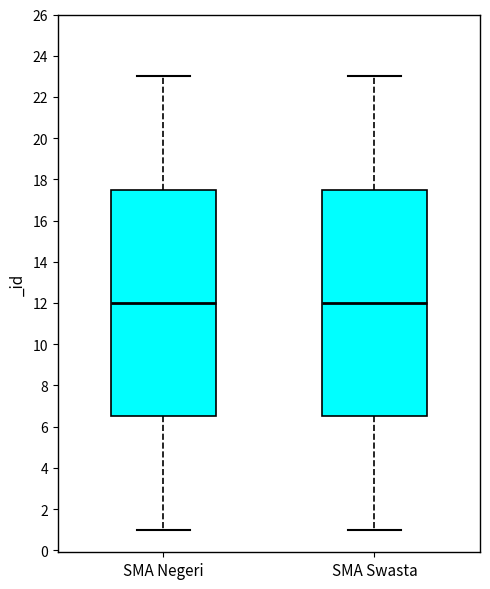

Reading left to right, read every box against the y-axis: the position of its median line, the range the box covers, and the ends of its whiskers. The values are not printed on the chart, so give them approximately, as read against the axis.

SMA Negeri: median 12.0, box 6.6 to 17.6, whiskers 1.0 to 23.0
SMA Swasta: median 12.0, box 6.6 to 17.6, whiskers 1.0 to 23.0